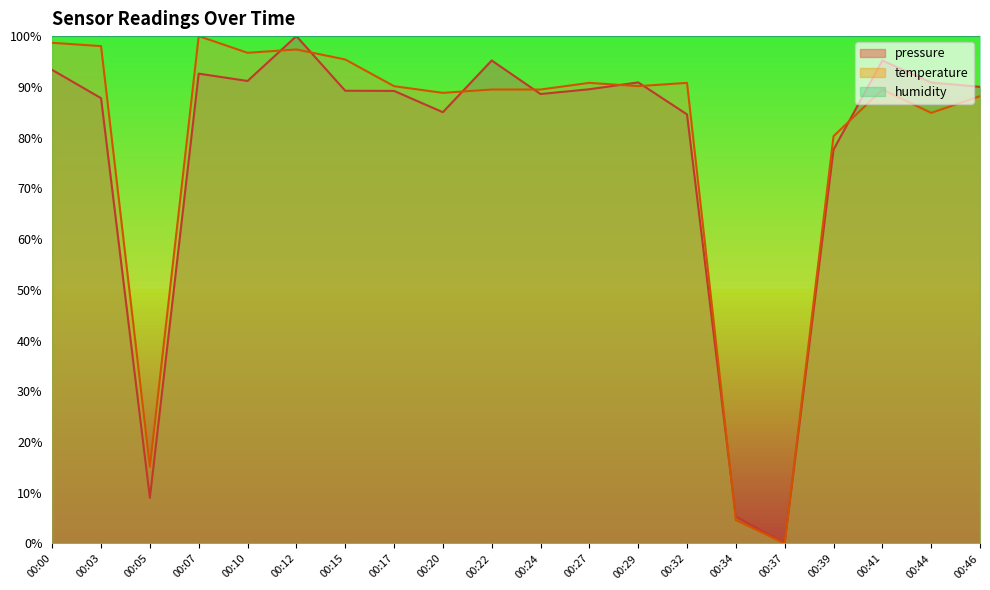

Between 00:44 and 00:22, which is larger?

00:22